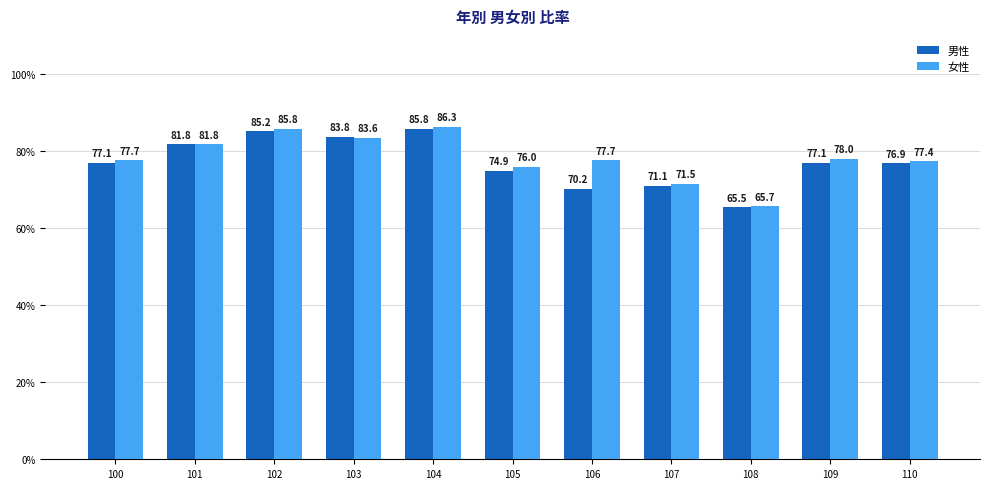

What is the minimum value for 女性?

65.7